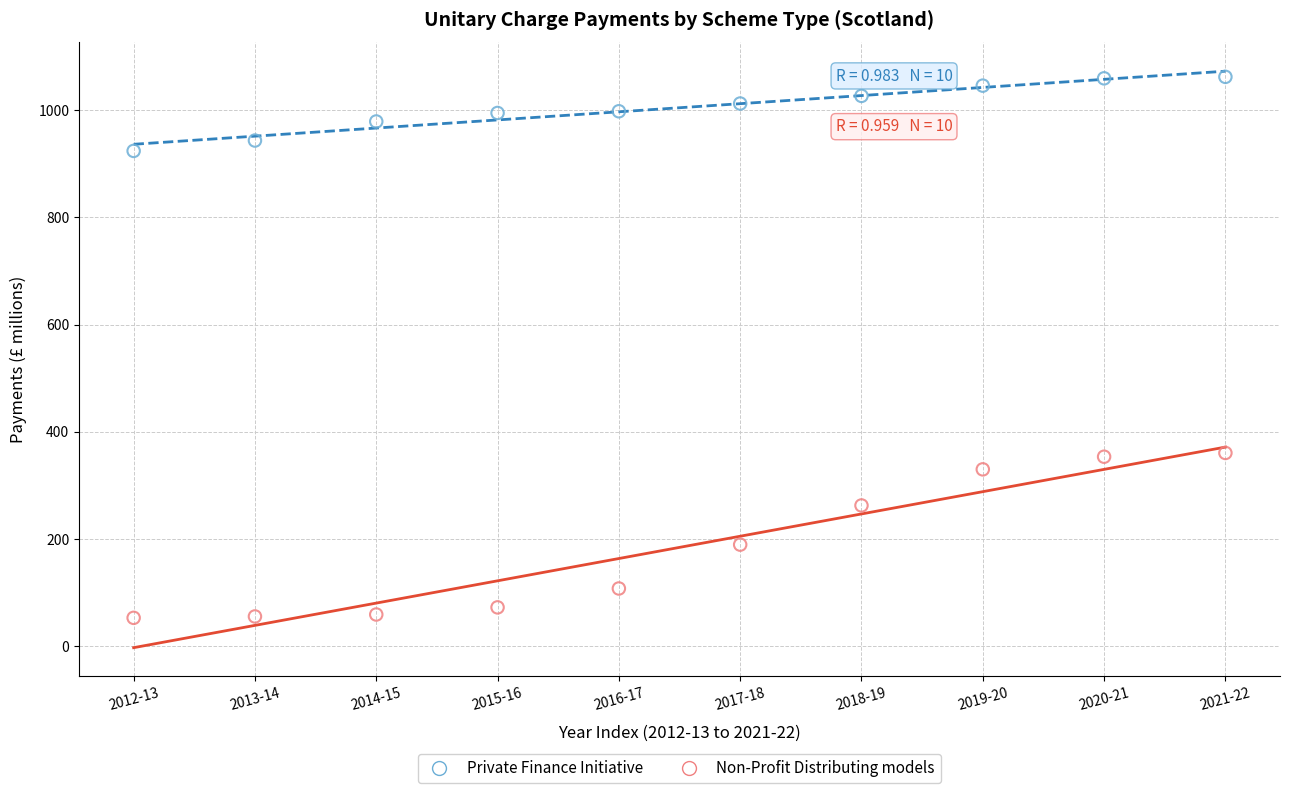

What are all the series names shown in the legend?

Private Finance Initiative, Non-Profit Distributing models